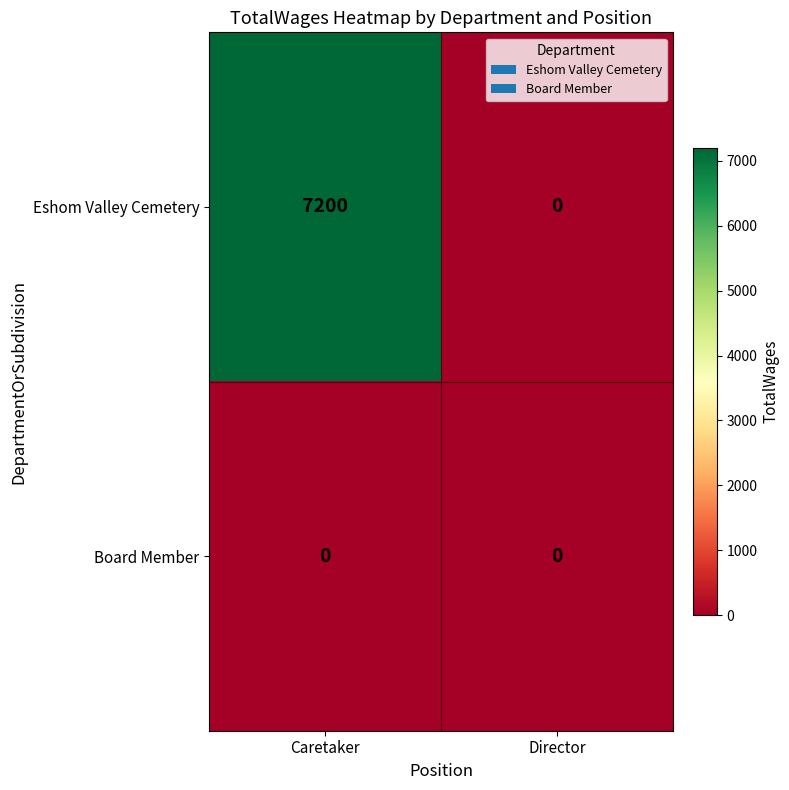

Which series has the largest total across all categories?

Eshom Valley Cemetery